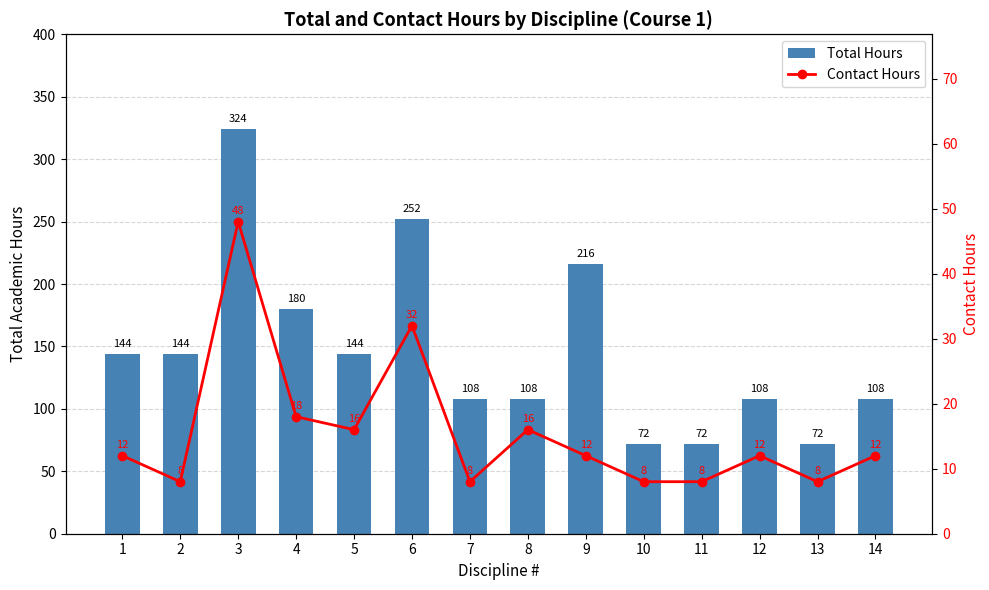

Reading left to right, extract all data points from this chart.

Total Hours: 144	144	324	180	144	252	108	108	216	72	72	108	72	108
Contact Hours: 12	8	48	18	16	32	8	16	12	8	8	12	8	12